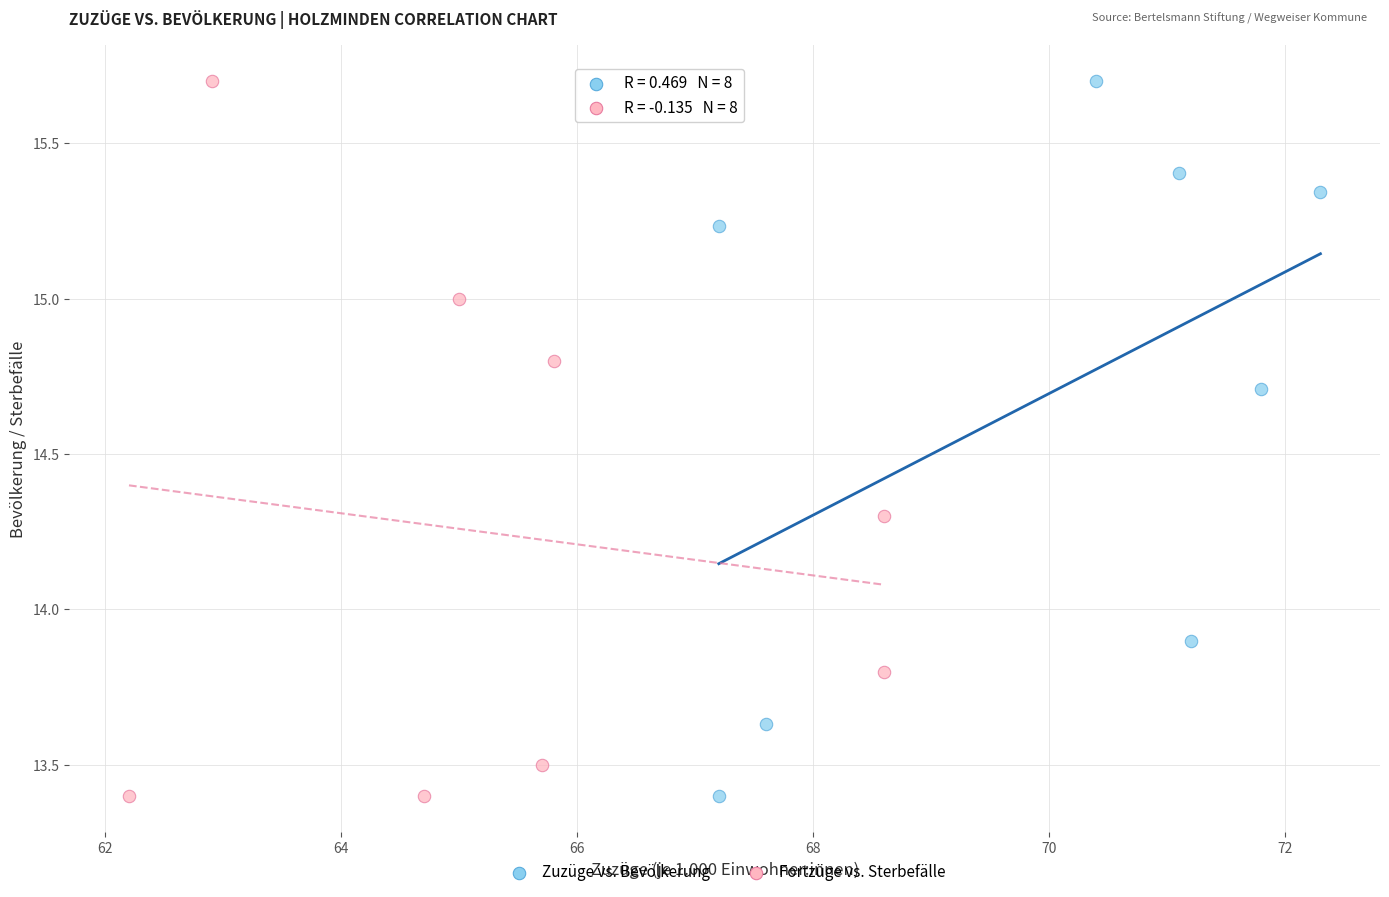

What are all the series names shown in the legend?

Zuzüge vs. Bevölkerung, Fortzüge vs. Sterbefälle